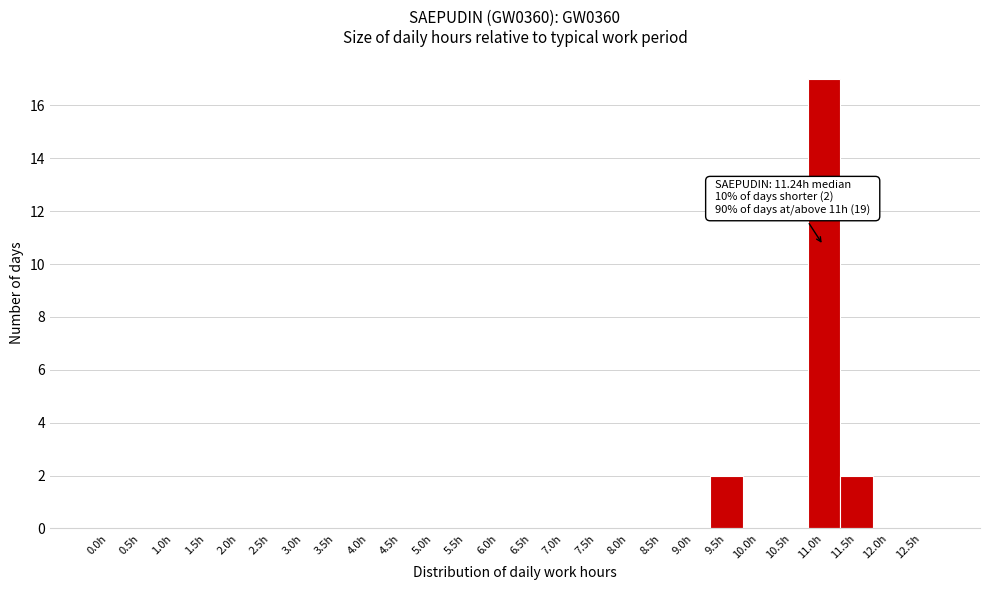

Reading left to right, extract all data points from this chart.

0.0h=0	0.5h=0	1.0h=0	1.5h=0	2.0h=0	2.5h=0	3.0h=0	3.5h=0	4.0h=0	4.5h=0	5.0h=0	5.5h=0	6.0h=0	6.5h=0	7.0h=0	7.5h=0	8.0h=0	8.5h=0	9.0h=0	9.5h=2	10.0h=0	10.5h=0	11.0h=17	11.5h=2	12.0h=0	12.5h=0